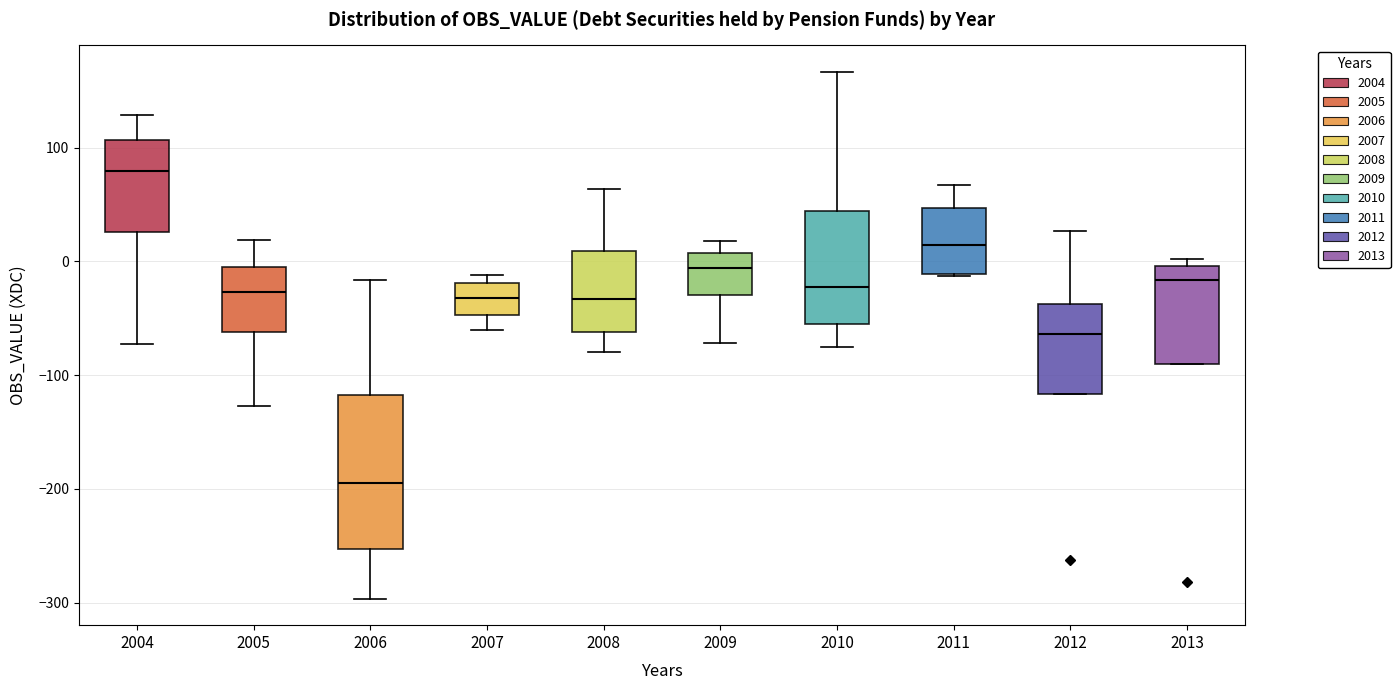

Reading left to right, transcribe this box plot: for each box, give where its median line is, the range the box spans, and where its two whiskers end, as read against the y-axis. The values are not printed on the chart, so give them approximately, as read against the axis.

2004: median 80, box 30 to 110, whiskers -70 to 130
2005: median -30, box -60 to 0, whiskers -130 to 20
2006: median -190, box -250 to -120, whiskers -300 to -20
2007: median -30, box -50 to -20, whiskers -60 to -10
2008: median -30, box -60 to 10, whiskers -80 to 60
2009: median -10, box -30 to 10, whiskers -70 to 20
2010: median -20, box -50 to 40, whiskers -70 to 170
2011: median 10, box -10 to 50, whiskers -10 to 70
2012: median -60, box -120 to -40, whiskers -120 to 30
2013: median -20, box -90 to 0, whiskers -90 to 0 (just above the box's upper edge)